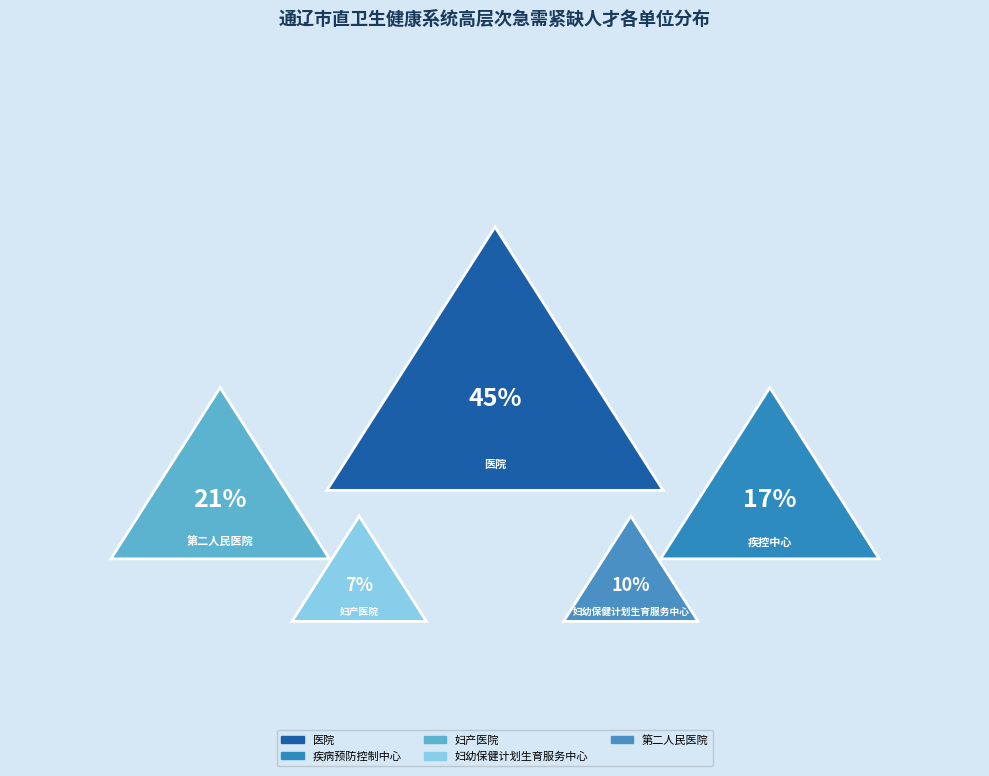

To the nearest percent, what is the average slice percentage?

20%